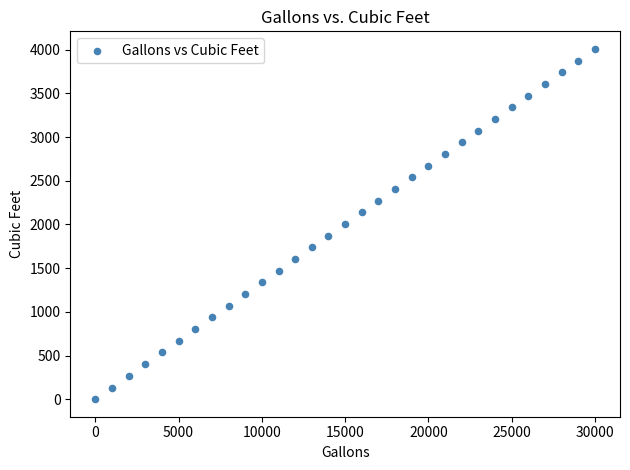

What is the range of X values (max minus min)?

30000.0